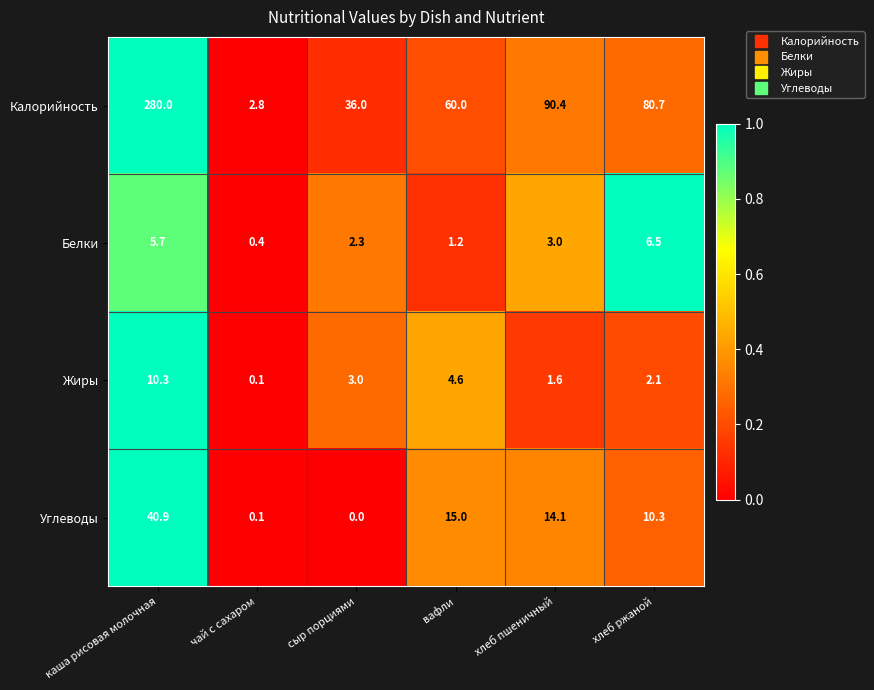

Reading left to right, list all the values displayed in this chart.

Калорийность: каша рисовая молочная=280.0	чай с сахаром=2.8	сыр порциями=36.0	вафли=60.0	хлеб пшеничный=90.4	хлеб ржаной=80.7
Белки: каша рисовая молочная=5.7	чай с сахаром=0.4	сыр порциями=2.3	вафли=1.2	хлеб пшеничный=3.0	хлеб ржаной=6.5
Жиры: каша рисовая молочная=10.3	чай с сахаром=0.1	сыр порциями=3.0	вафли=4.6	хлеб пшеничный=1.6	хлеб ржаной=2.1
Углеводы: каша рисовая молочная=40.9	чай с сахаром=0.1	сыр порциями=0.0	вафли=15.0	хлеб пшеничный=14.1	хлеб ржаной=10.3